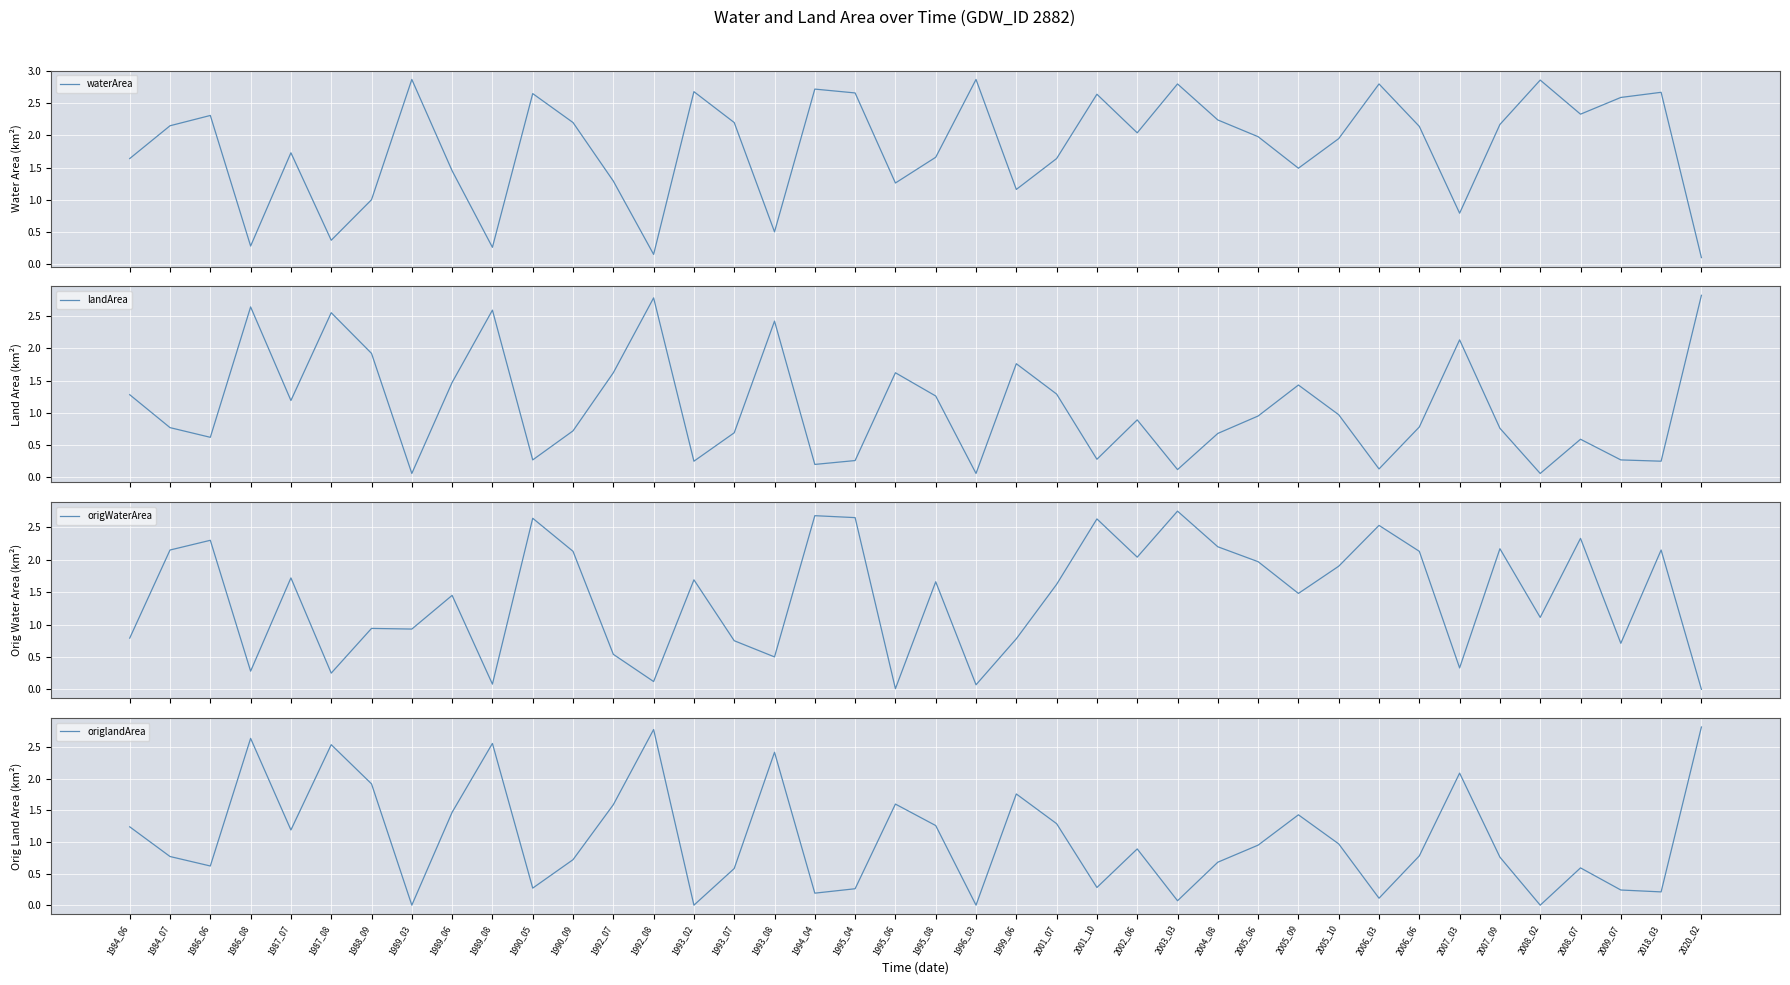

Reading left to right, transcribe all the data shown in this chart.

waterArea: 1984_06=1.6	1984_07=2.1	1986_06=2.3	1986_08=0.3	1987_07=1.7	1987_08=0.4	1988_09=1.0	1989_03=2.9	1989_06=1.4	1989_08=0.3	1990_05=2.6	1990_09=2.2	1992_07=1.3	1992_08=0.1	1993_02=2.7	1993_07=2.2	1993_08=0.5	1994_04=2.7	1995_04=2.7	1995_06=1.3	1995_08=1.7	1996_03=2.9	1999_06=1.2	2001_07=1.6	2001_10=2.6	2002_06=2.0	2003_03=2.8	2004_08=2.2	2005_06=2.0	2005_09=1.5	2005_10=1.9	2006_03=2.8	2006_06=2.1	2007_03=0.8	2007_09=2.2	2008_02=2.9	2008_07=2.3	2009_07=2.6	2018_03=2.7	2020_02=0.1
landArea: 1984_06=1.3	1984_07=0.8	1986_06=0.6	1986_08=2.6	1987_07=1.2	1987_08=2.5	1988_09=1.9	1989_03=0.1	1989_06=1.5	1989_08=2.6	1990_05=0.3	1990_09=0.7	1992_07=1.6	1992_08=2.8	1993_02=0.2	1993_07=0.7	1993_08=2.4	1994_04=0.2	1995_04=0.3	1995_06=1.6	1995_08=1.3	1996_03=0.1	1999_06=1.8	2001_07=1.3	2001_10=0.3	2002_06=0.9	2003_03=0.1	2004_08=0.7	2005_06=0.9	2005_09=1.4	2005_10=1.0	2006_03=0.1	2006_06=0.8	2007_03=2.1	2007_09=0.8	2008_02=0.1	2008_07=0.6	2009_07=0.3	2018_03=0.2	2020_02=2.8
origWaterArea: 1984_06=0.8	1984_07=2.1	1986_06=2.3	1986_08=0.3	1987_07=1.7	1987_08=0.2	1988_09=0.9	1989_03=0.9	1989_06=1.4	1989_08=0.1	1990_05=2.6	1990_09=2.1	1992_07=0.5	1992_08=0.1	1993_02=1.7	1993_07=0.8	1993_08=0.5	1994_04=2.7	1995_04=2.6	1995_06=0.0	1995_08=1.7	1996_03=0.1	1999_06=0.8	2001_07=1.6	2001_10=2.6	2002_06=2.0	2003_03=2.8	2004_08=2.2	2005_06=2.0	2005_09=1.5	2005_10=1.9	2006_03=2.5	2006_06=2.1	2007_03=0.3	2007_09=2.2	2008_02=1.1	2008_07=2.3	2009_07=0.7	2018_03=2.1	2020_02=0.0
origlandArea: 1984_06=1.2	1984_07=0.8	1986_06=0.6	1986_08=2.6	1987_07=1.2	1987_08=2.5	1988_09=1.9	1989_03=0.0	1989_06=1.5	1989_08=2.6	1990_05=0.3	1990_09=0.7	1992_07=1.6	1992_08=2.8	1993_02=0.0	1993_07=0.6	1993_08=2.4	1994_04=0.2	1995_04=0.3	1995_06=1.6	1995_08=1.3	1996_03=0.0	1999_06=1.8	2001_07=1.3	2001_10=0.3	2002_06=0.9	2003_03=0.1	2004_08=0.7	2005_06=0.9	2005_09=1.4	2005_10=1.0	2006_03=0.1	2006_06=0.8	2007_03=2.1	2007_09=0.8	2008_02=0.0	2008_07=0.6	2009_07=0.2	2018_03=0.2	2020_02=2.8